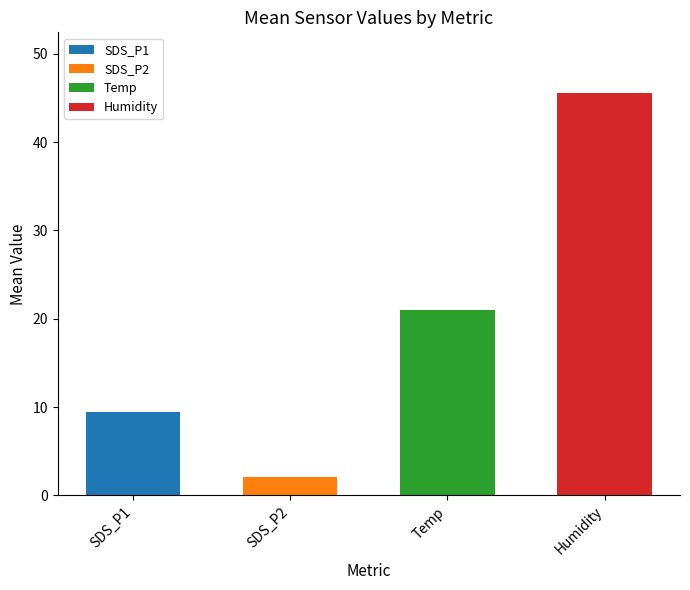

List the series in order of their overall mean, highest first.

Humidity, Temp, SDS_P1, SDS_P2